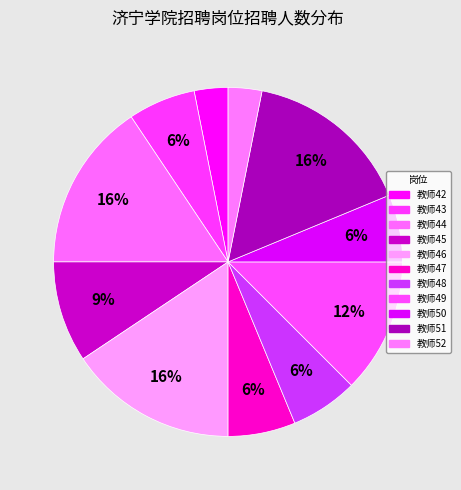

How many slices are in this pie chart?

11